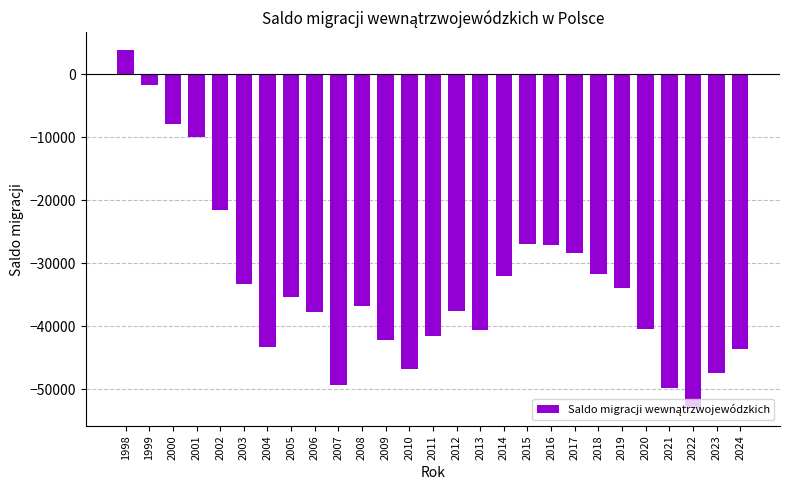

Between 2000 and 2006, which is larger?

2000